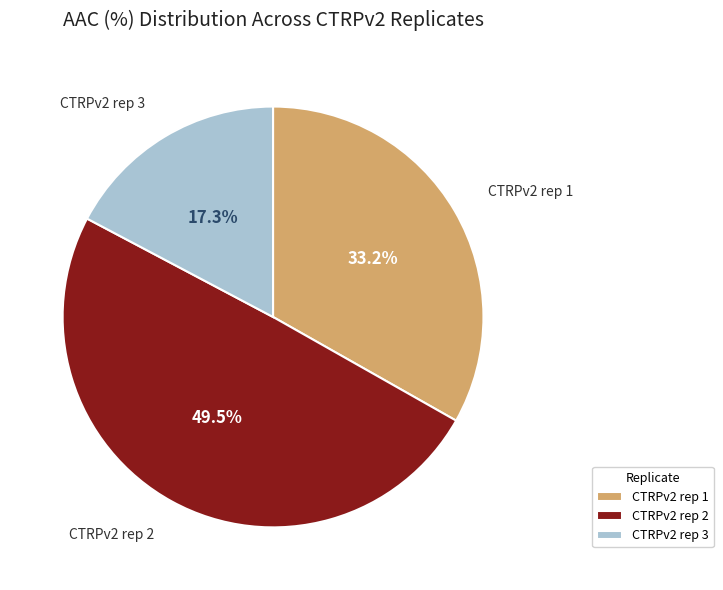

What is the smallest slice in the pie chart?

CTRPv2 rep 3